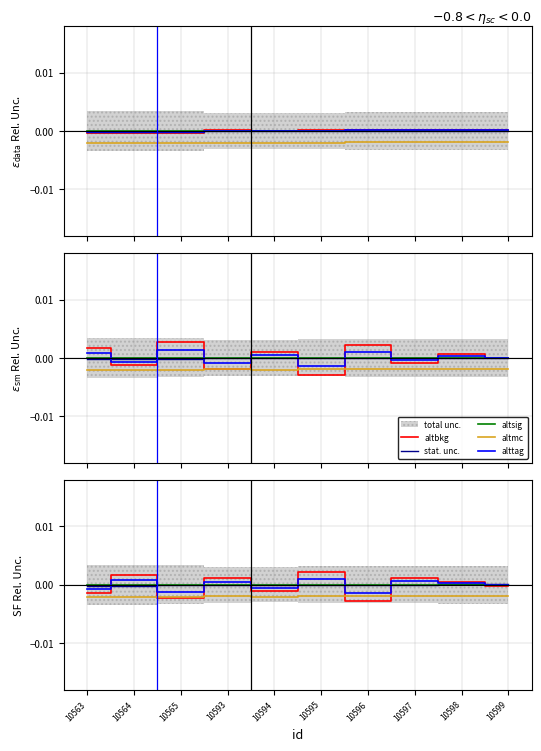

How many times do altbkg and stat. unc. cross each other?

8